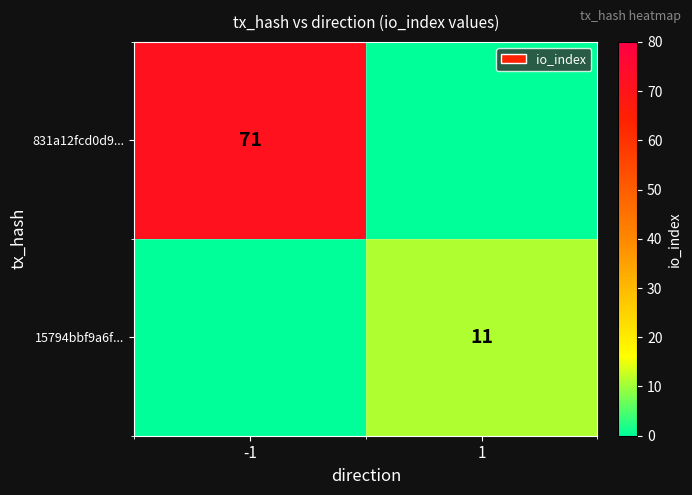

Is it true that 15794bbf9a6f... equals 11 at 1?

True